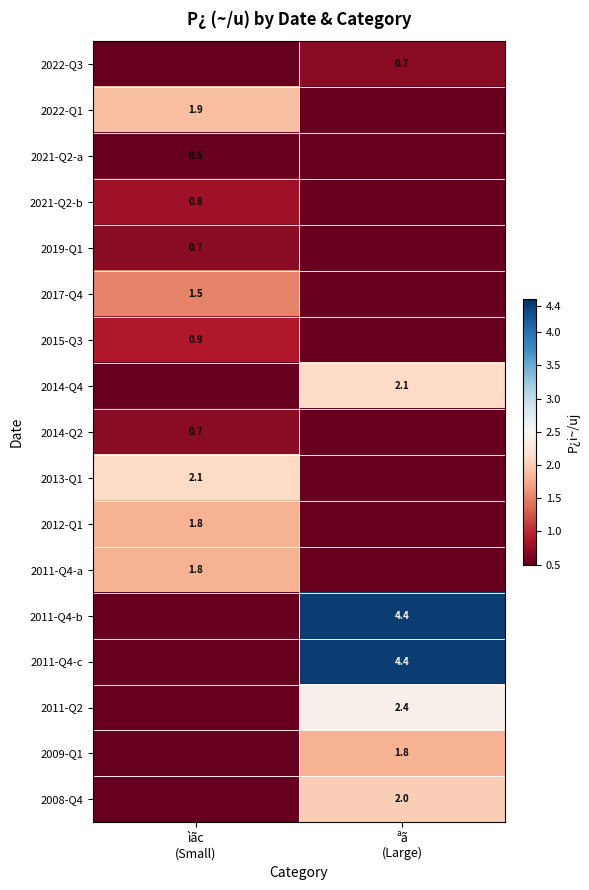

The value of 2011-Q2 at ªã (Large) is 4.3. True or false?

False